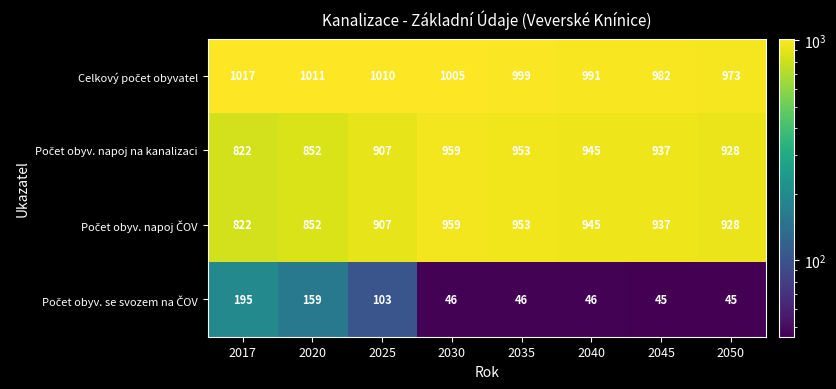

At how many categories does at least one series exceed 111?

8